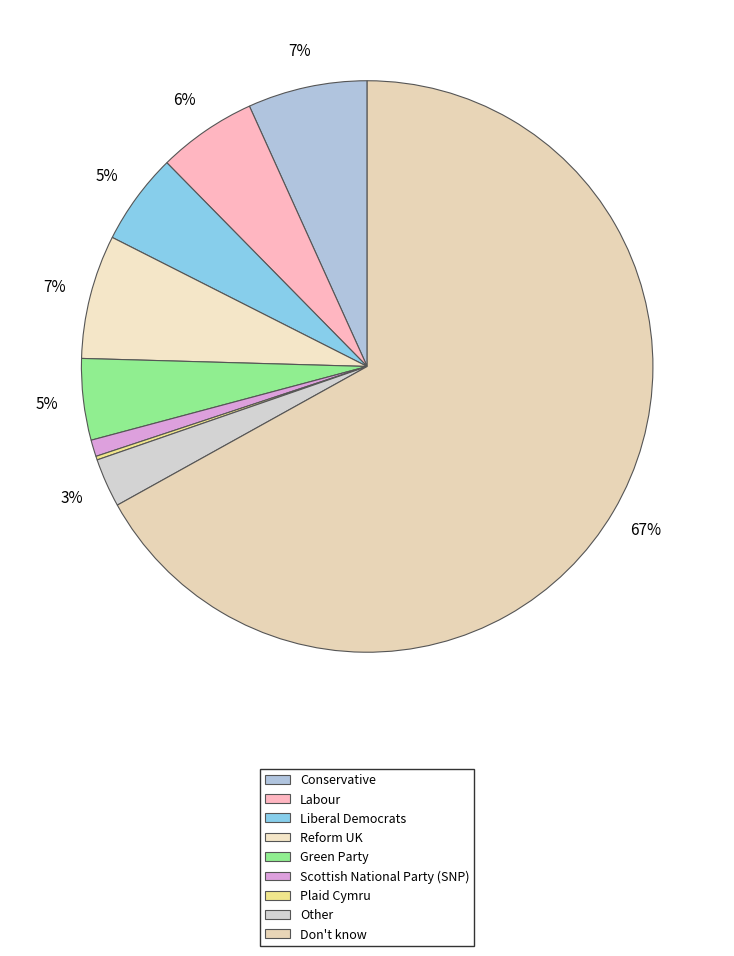

To the nearest percent, what is the average slice percentage?

11%